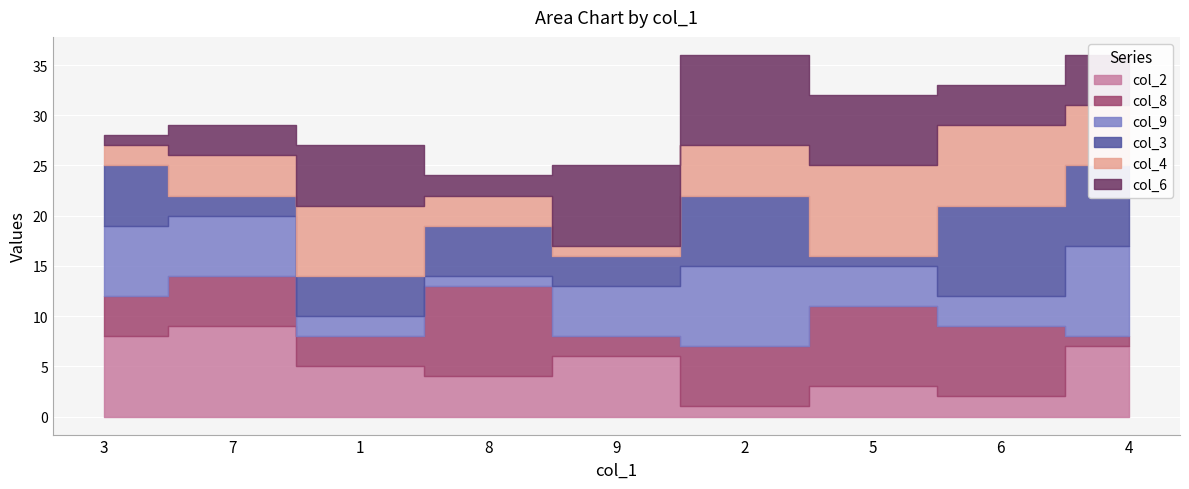

What is the value of the col_9 point at the 4th from the left?

1